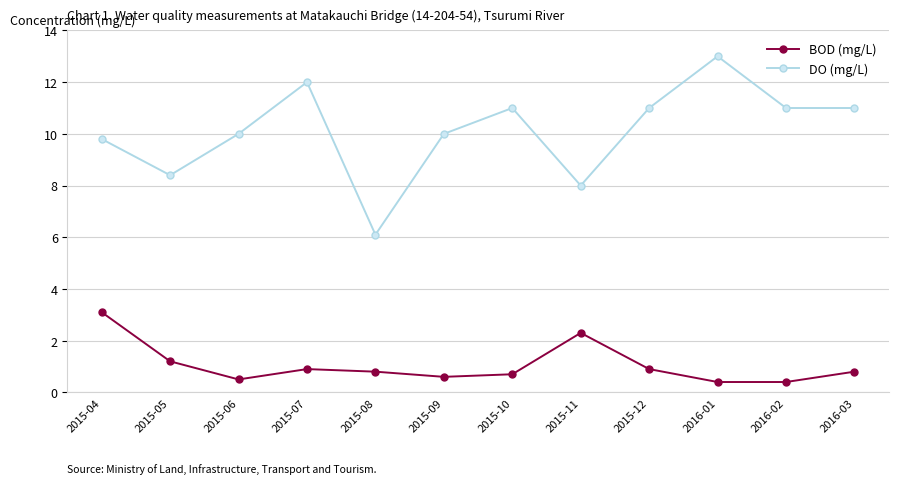

What is the label of the 10th point from the right?

2015-06